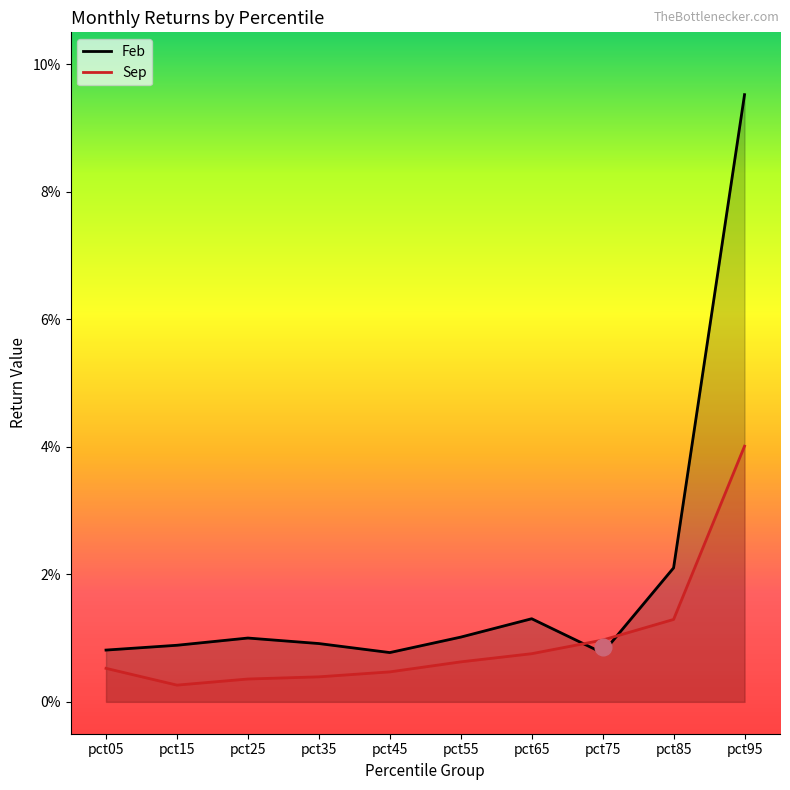

Reading left to right, transcribe all the data shown in this chart.

Feb: 0.0	0.0	0.0	0.0	0.0	0.0	0.0	0.0	0.0	0.1
Sep: 0.0	0.0	0.0	0.0	0.0	0.0	0.0	0.0	0.0	0.0